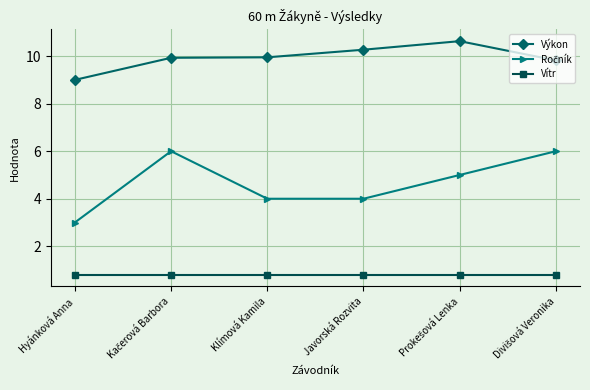

What is the difference between the second highest and minimum values in the Výkon series?

1.3